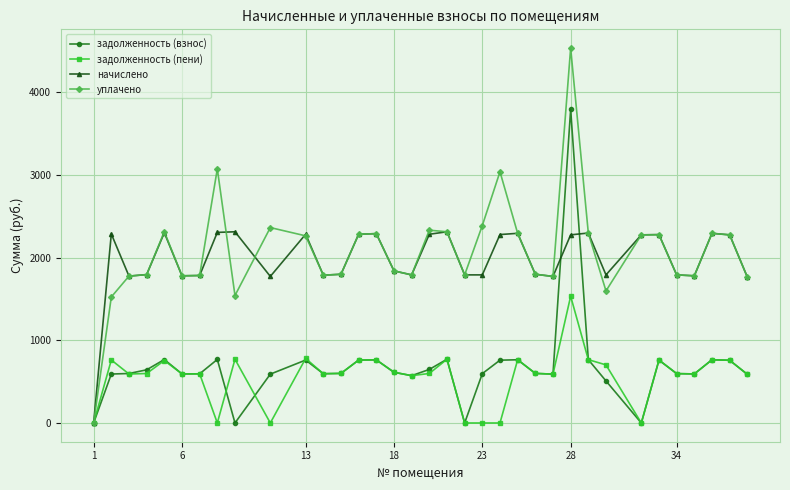

In начислено, how many points are higher than both neighbors (excluding endpoints)?

10